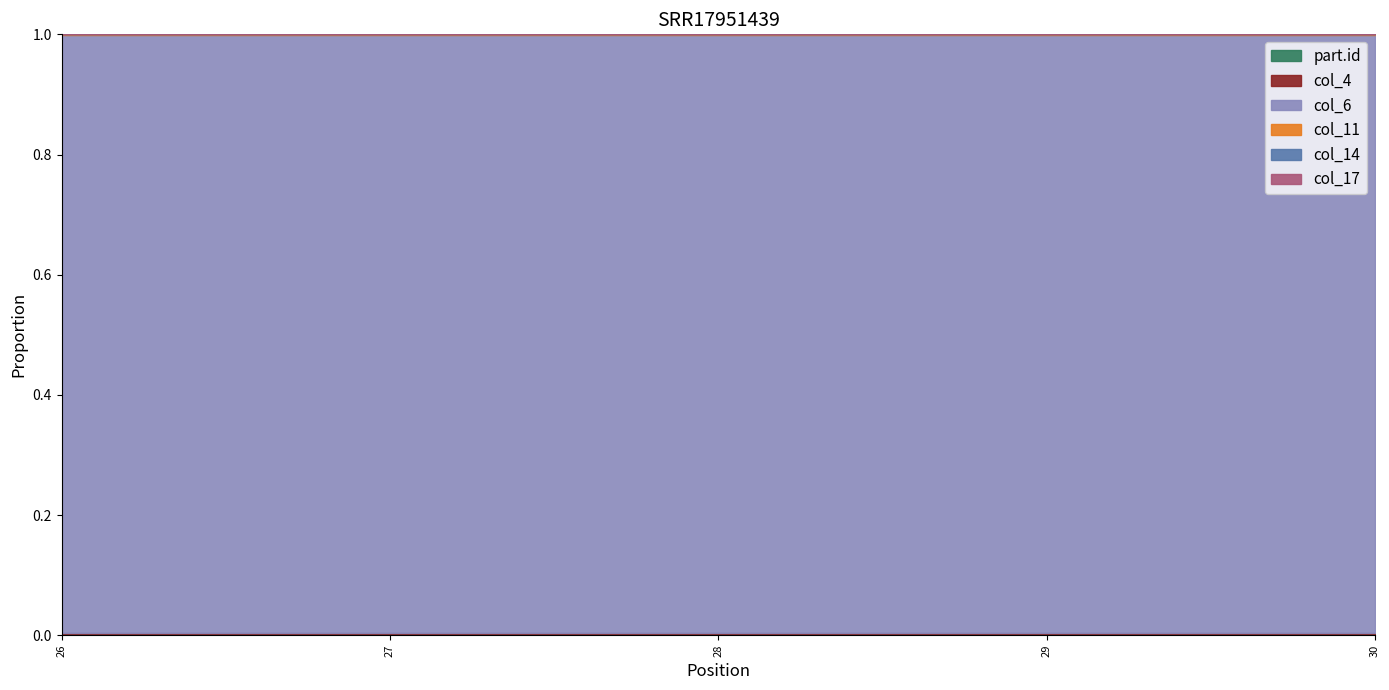

At 27, list the series in order from largest to smallest.

col_6, part.id, col_4, col_11, col_14, col_17